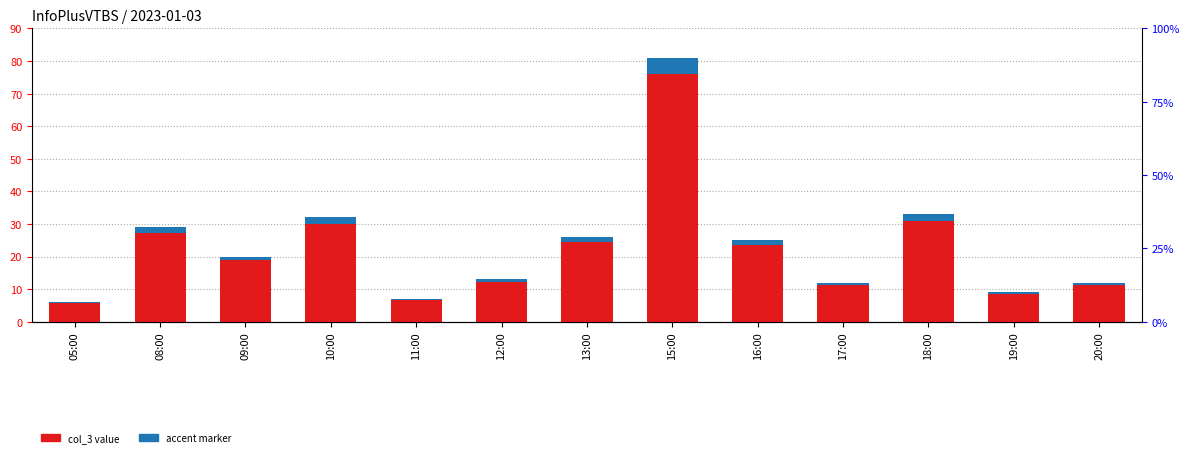

The accent marker series shows 0.6 at 05:00. True or false?

False